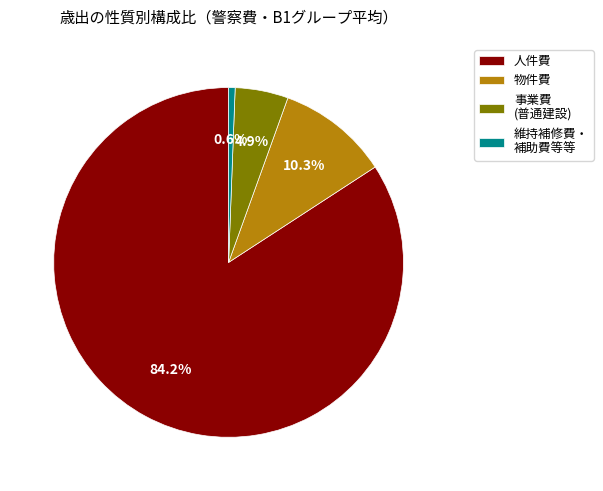

Which slice is the smallest?

維持補修費・ 補助費等等